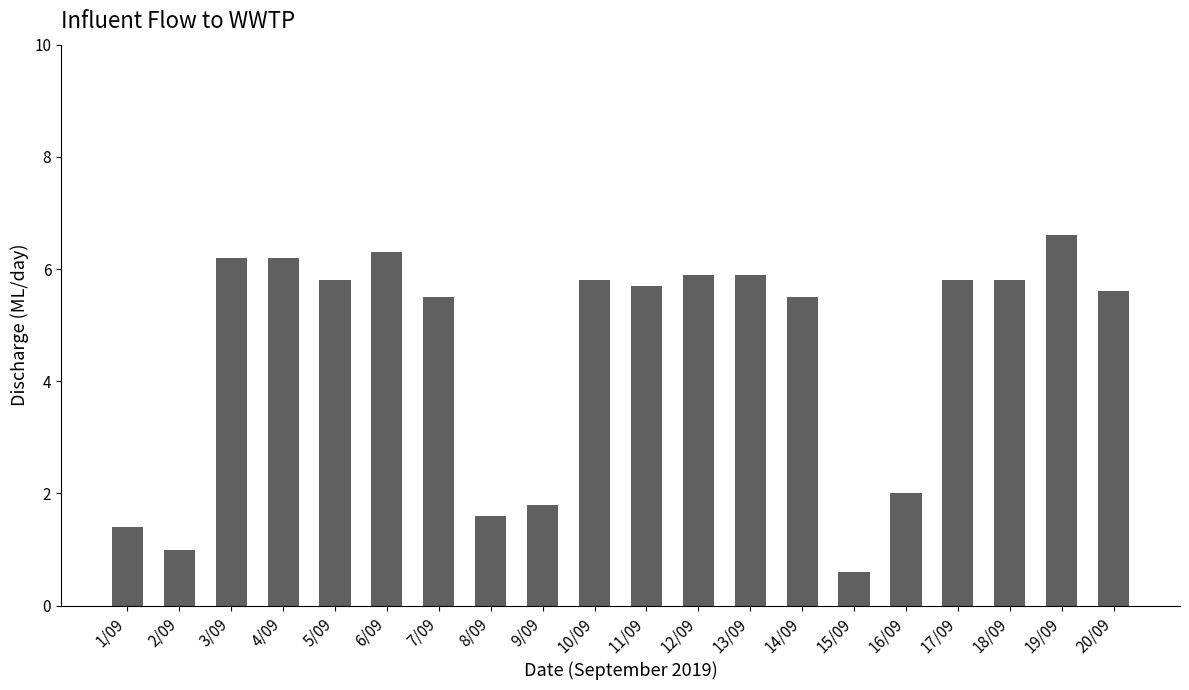

What is the minimum value shown in the chart?

0.6